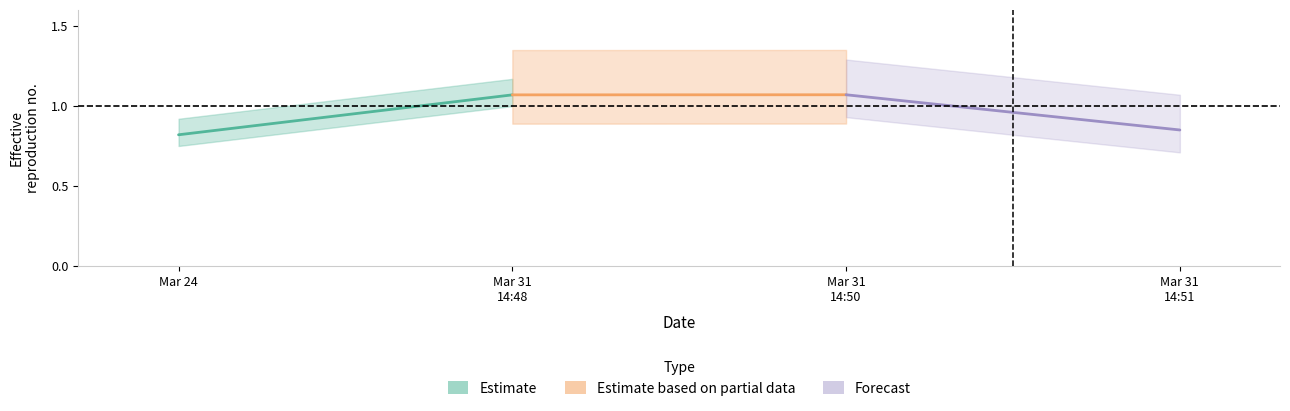

Count the Estimate values in the range 0 to 1.

1